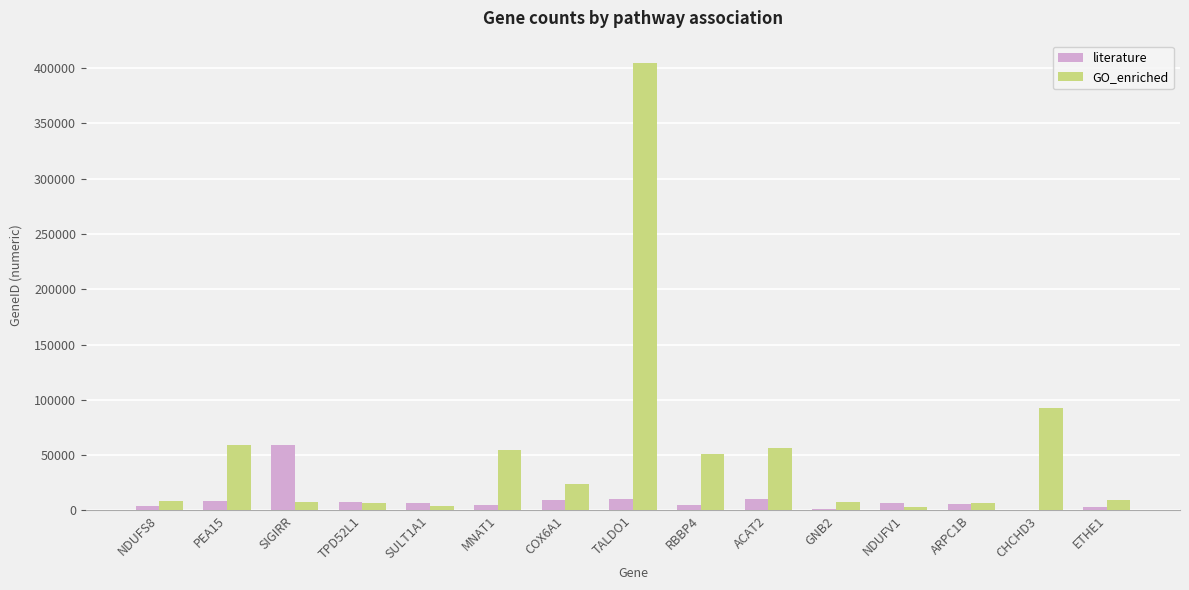

How many distinct data groups are displayed?

2